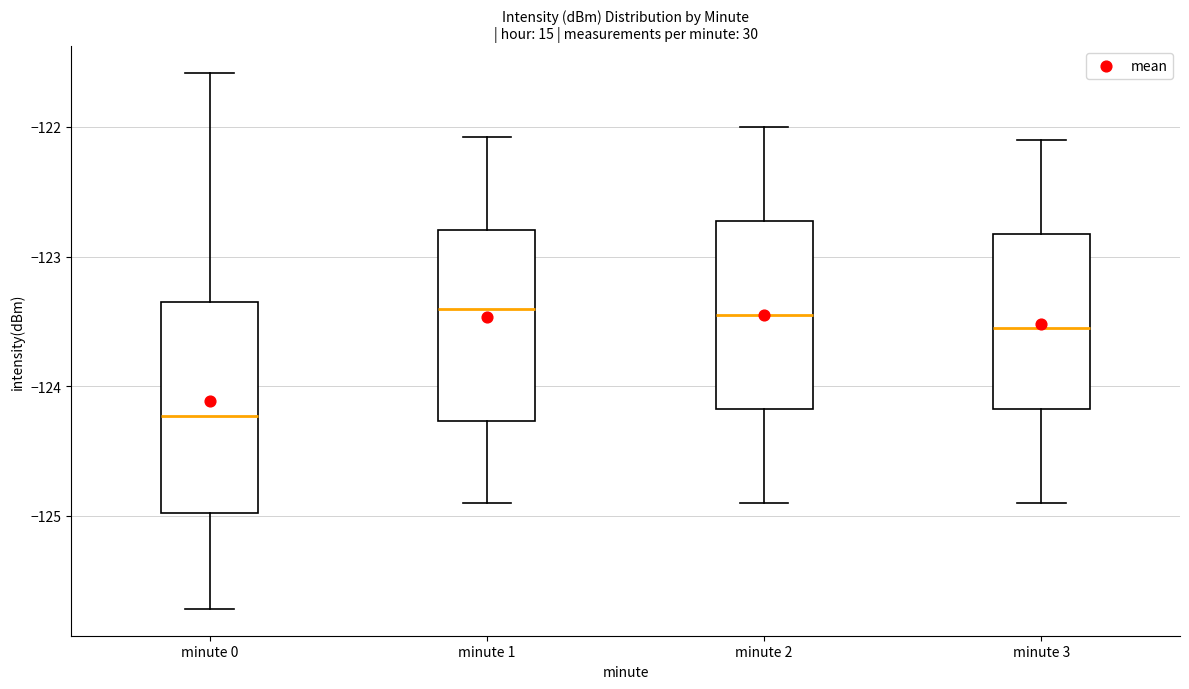

Where is the upper edge of the box for minute 0 on the y-axis? The values are not printed on the chart, so give them approximately, as read against the axis.

-123.4